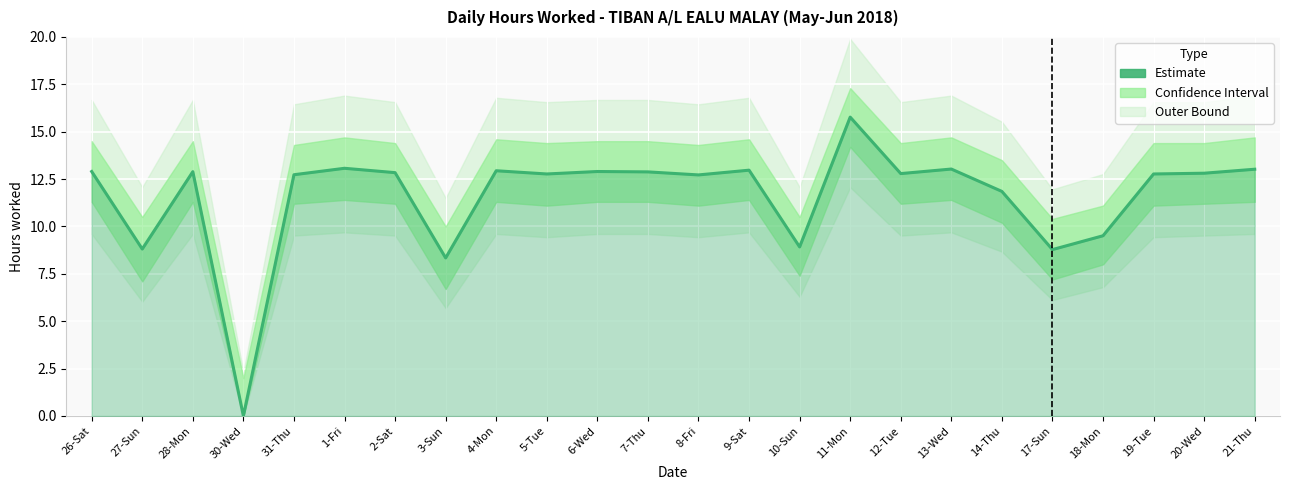

What is the difference between the second highest and second lowest values?

4.7